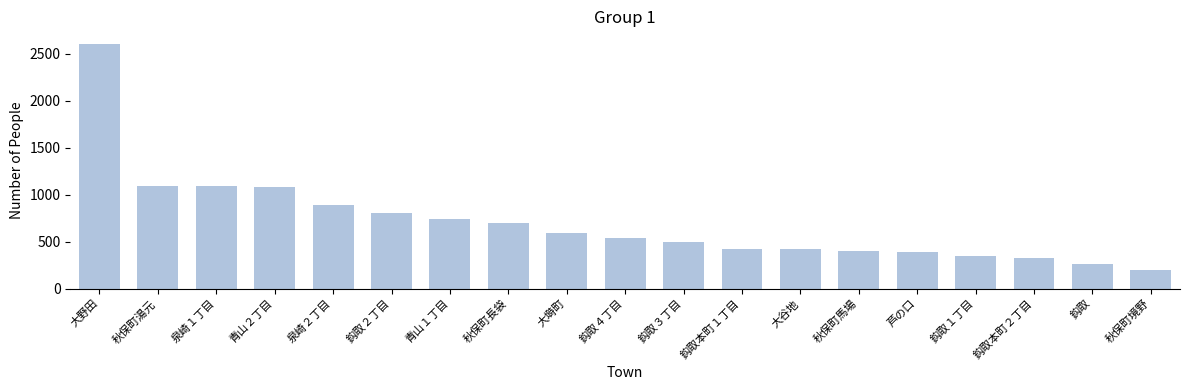

True or false: the data shows 397 at 秋保町馬場.

True